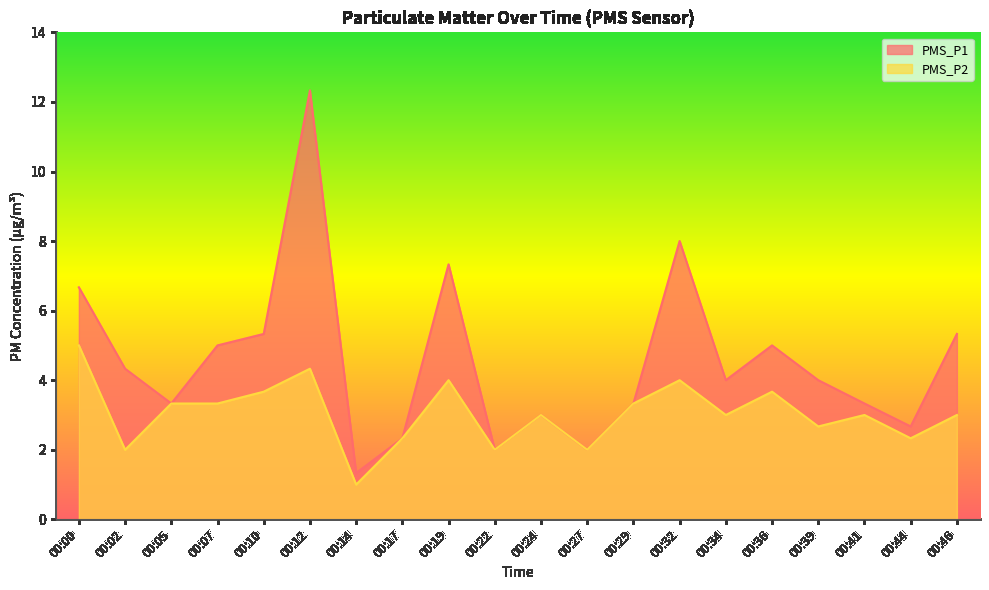

What is the total value across all series at 00:17?

4.7